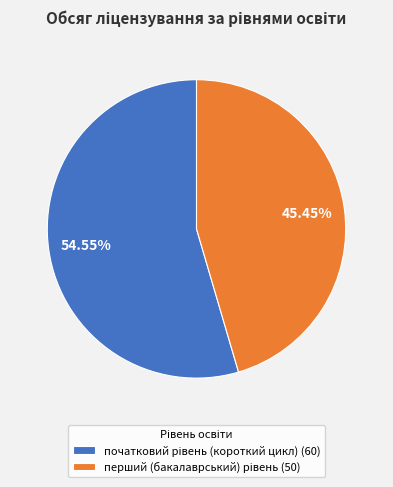

Does any single category account for the majority?

Yes